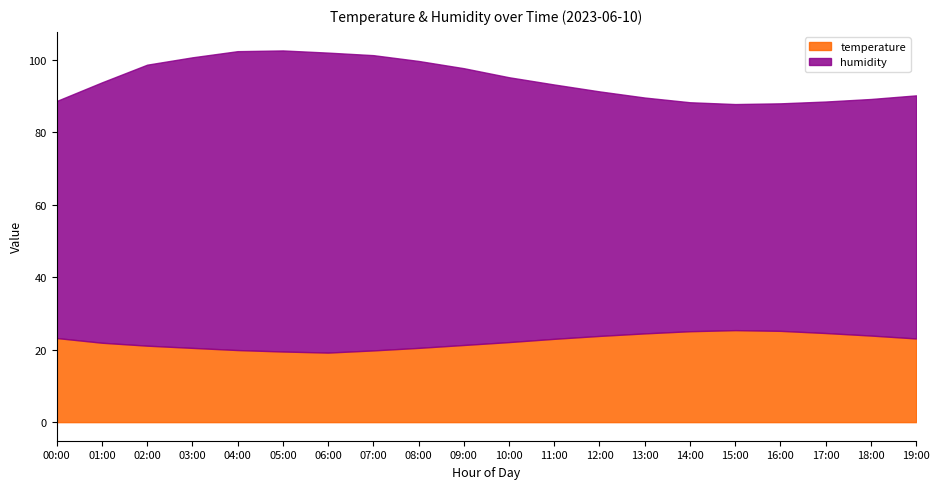

Is it true that humidity equals 96.6 at 12:00?

False